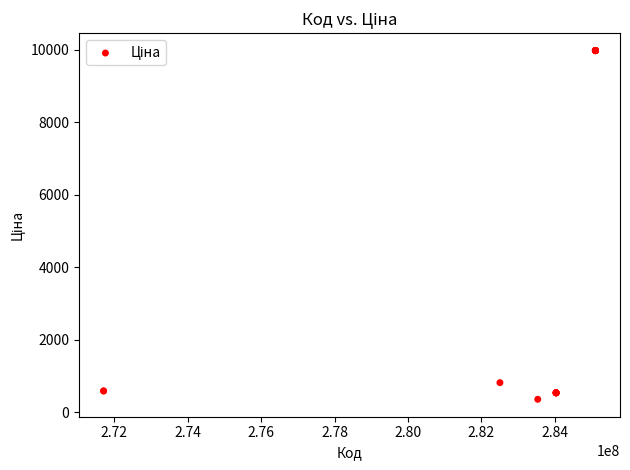

What Y value in the scatter plot is closest to 5167?

818.5